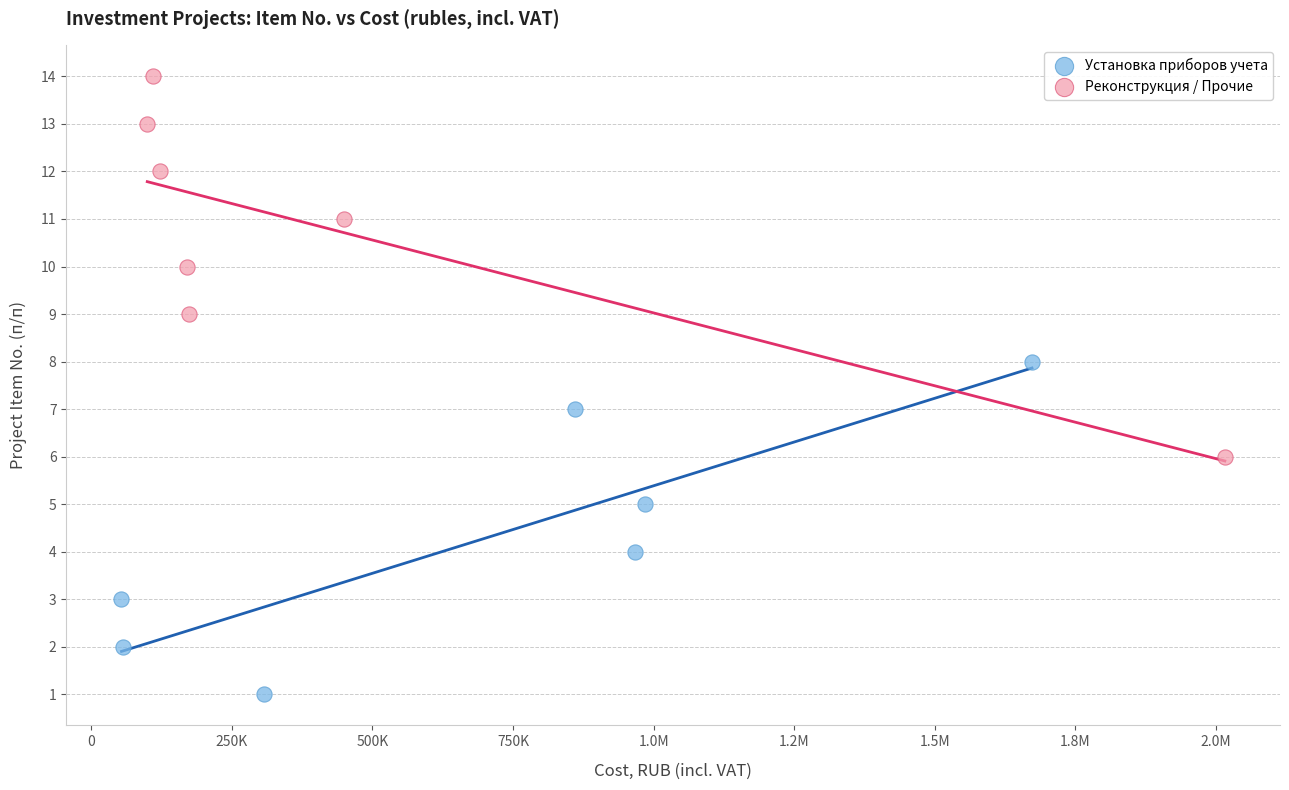

Which series has the largest Y range (max minus min)?

Реконструкция / Прочие